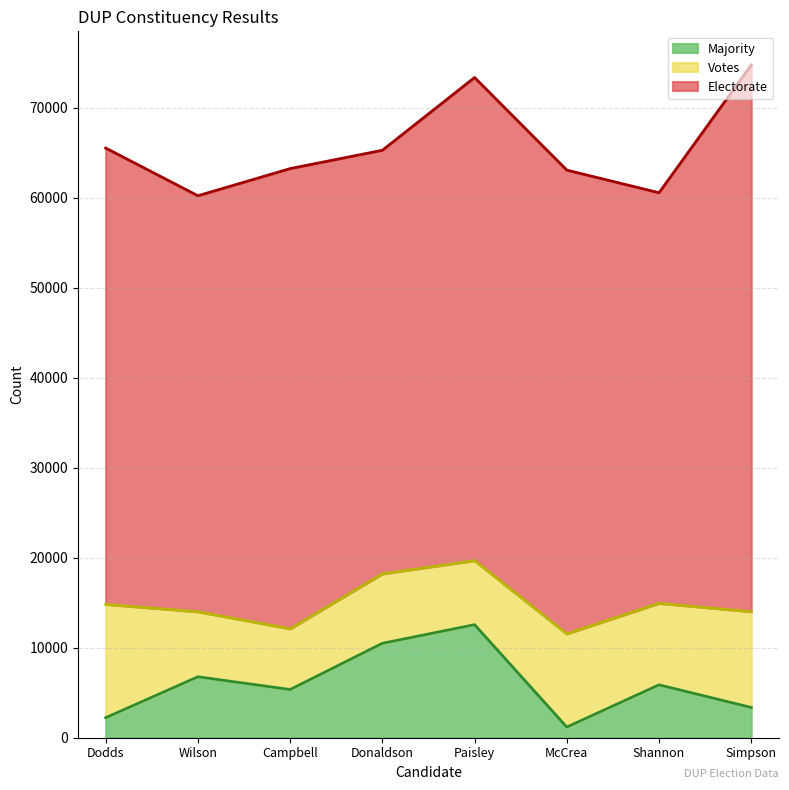

The Majority series shows 5876 at Shannon. True or false?

True